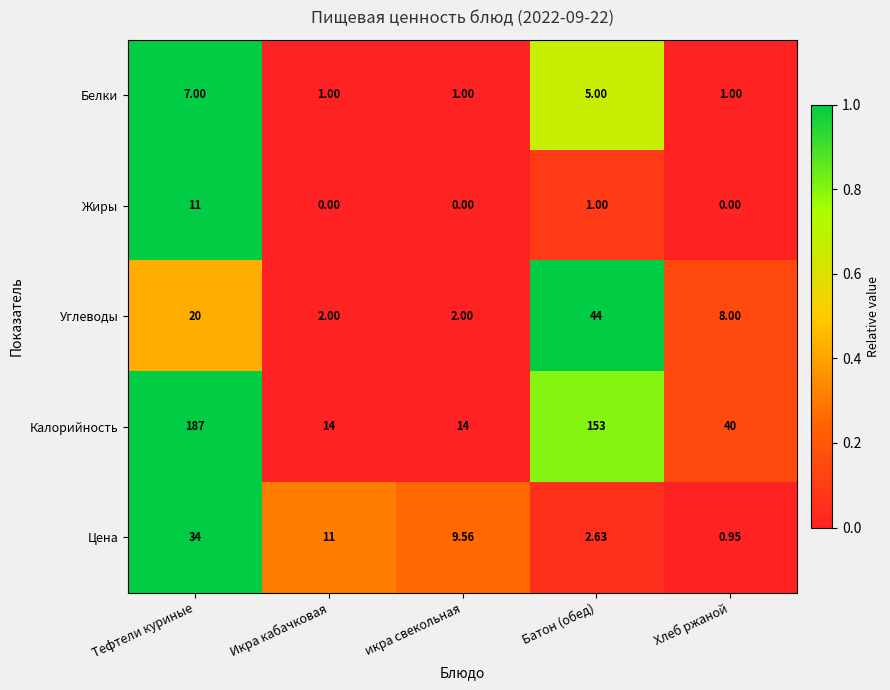

Which series has the largest total across all categories?

Калорийность